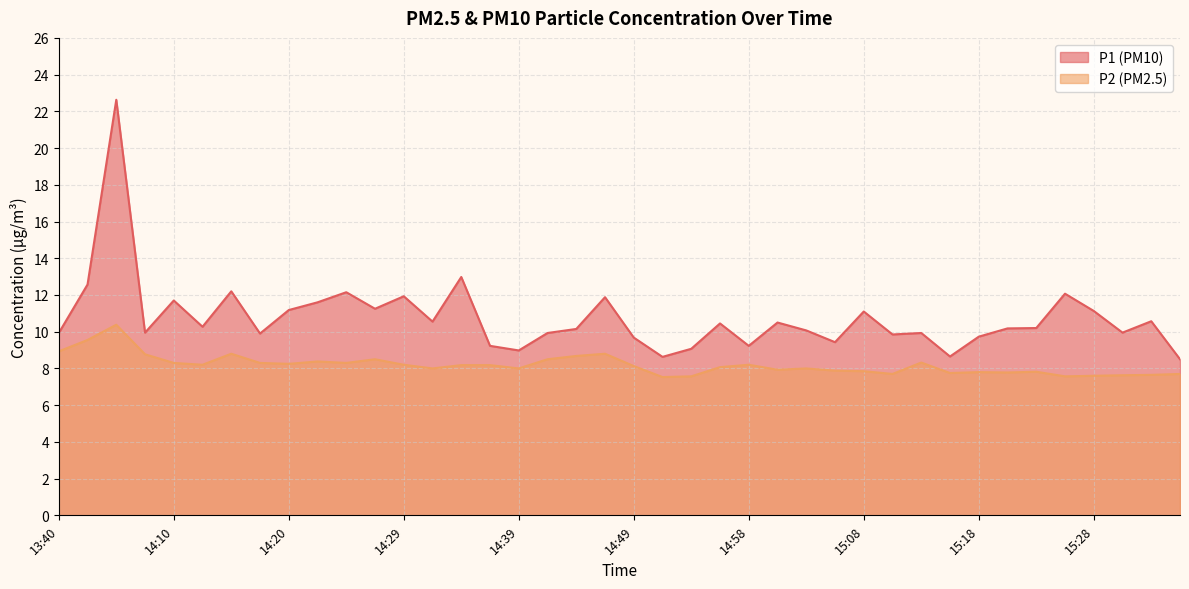

At which category is the sum across all series the highest?

13:55